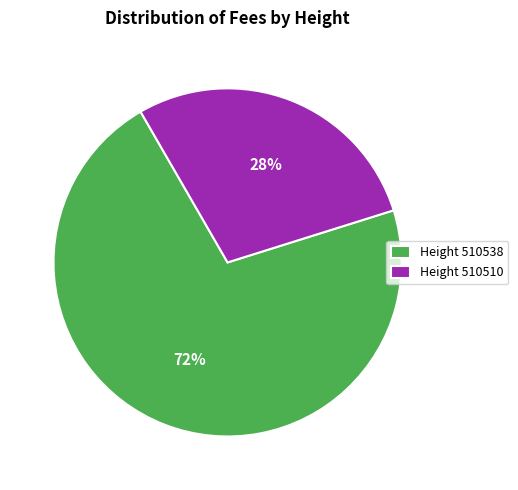

Rank the categories by value from lowest to highest.

Height 510510, Height 510538